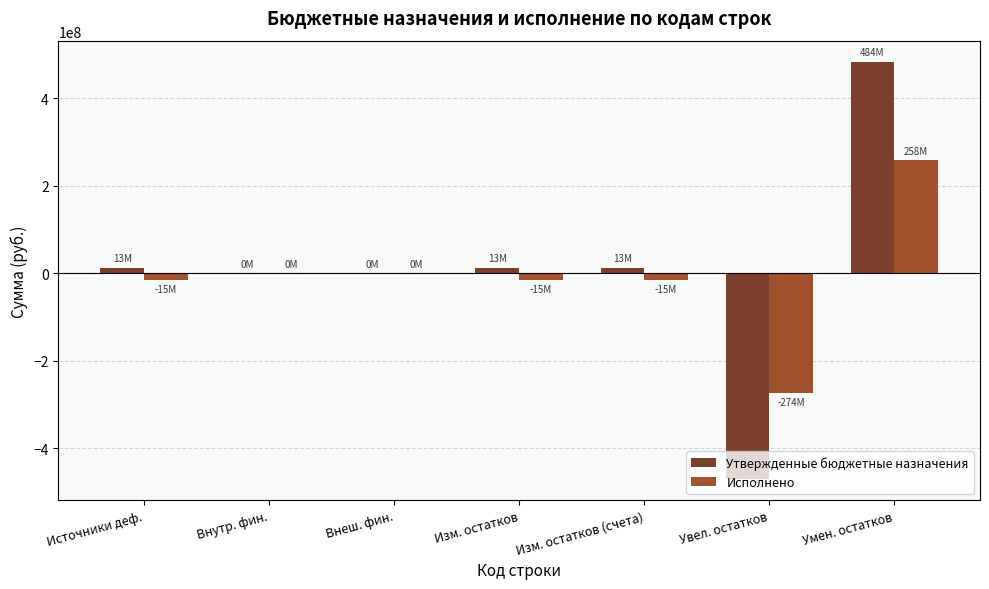

How many data points in Исполнено are above -15214477?

3